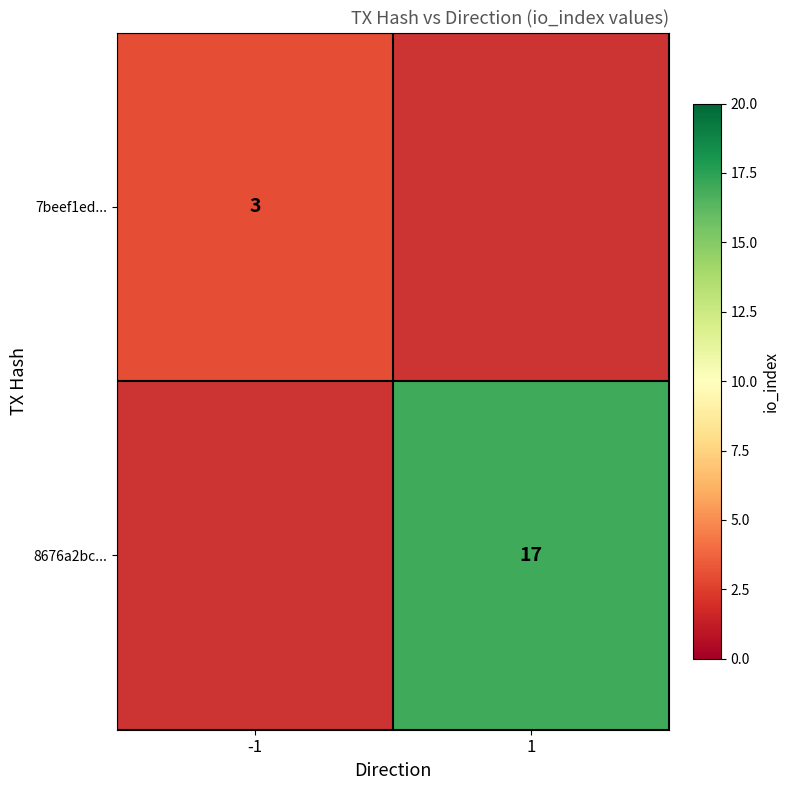

The 8676a2bc... series shows 28.5 at 1. True or false?

False